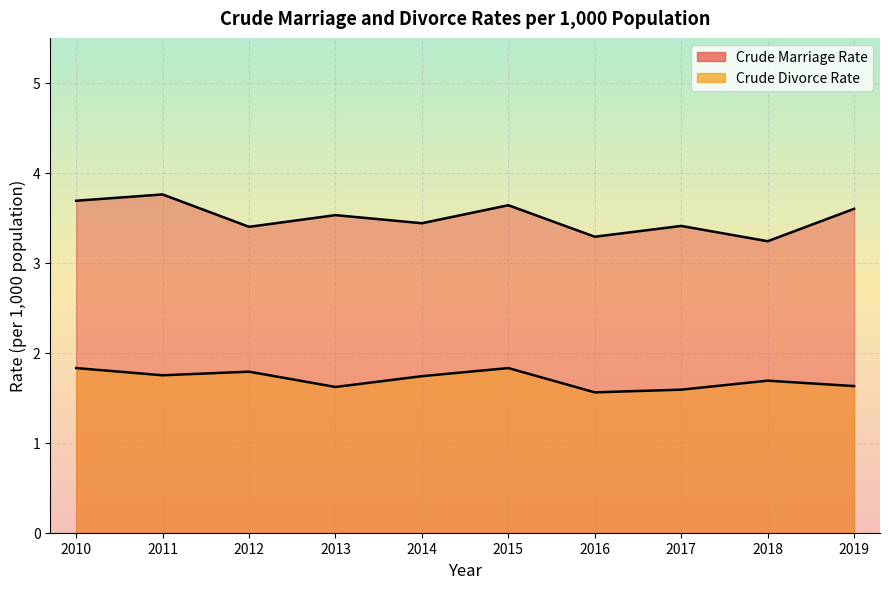

True or false: Crude Marriage Rate and Crude Divorce Rate cross at least once.

False